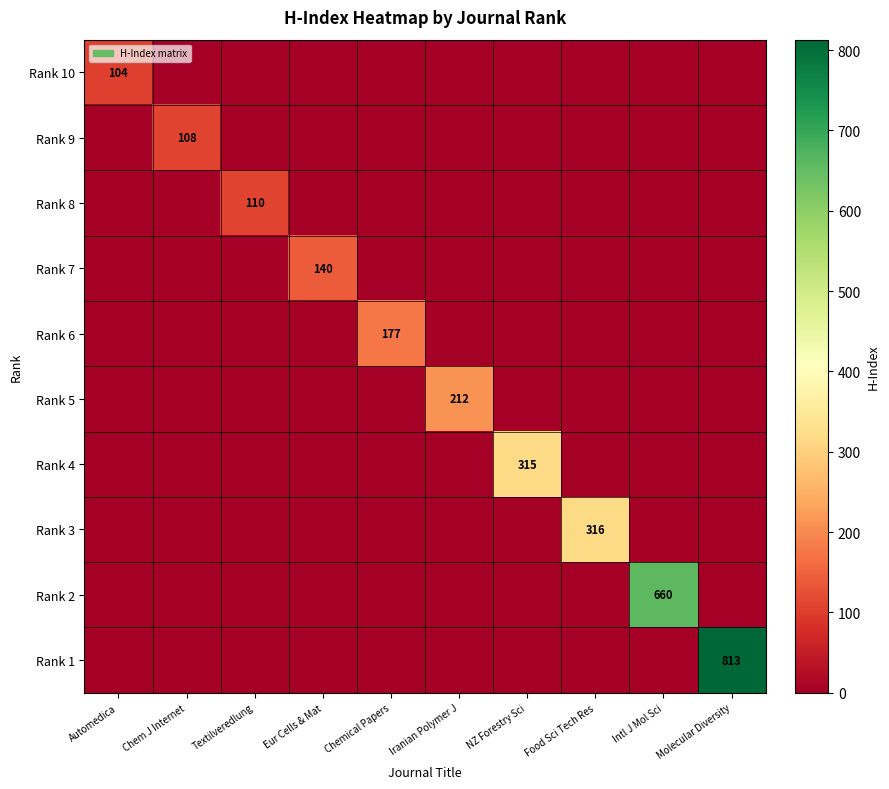

List the labels in order of Rank 7 value, smallest first.

Automedica, Chem J Internet, Textilveredlung, Chemical Papers, Iranian Polymer J, NZ Forestry Sci, Food Sci Tech Res, Intl J Mol Sci, Molecular Diversity, Eur Cells & Mat